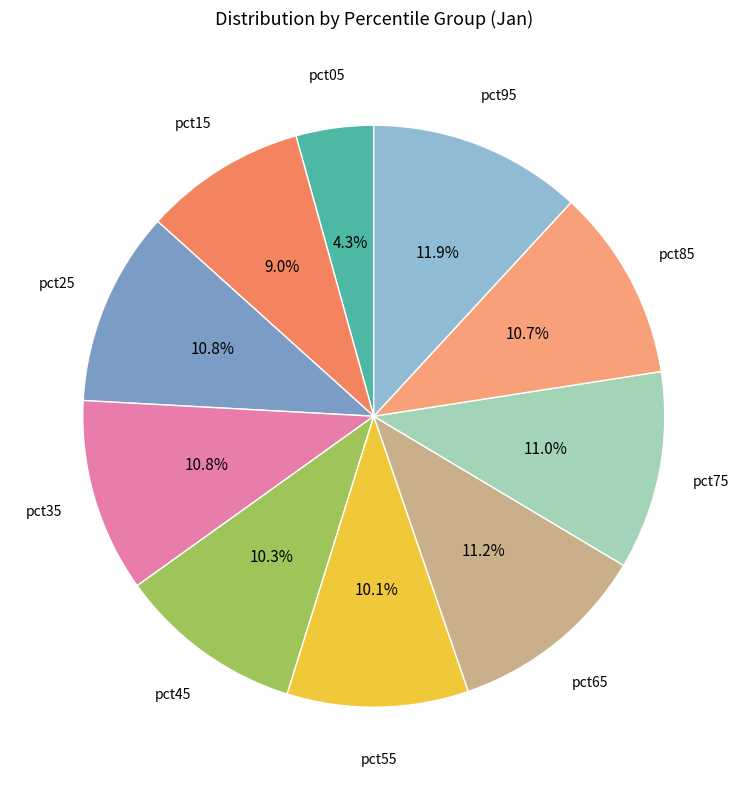

How many segments does this pie chart have?

10